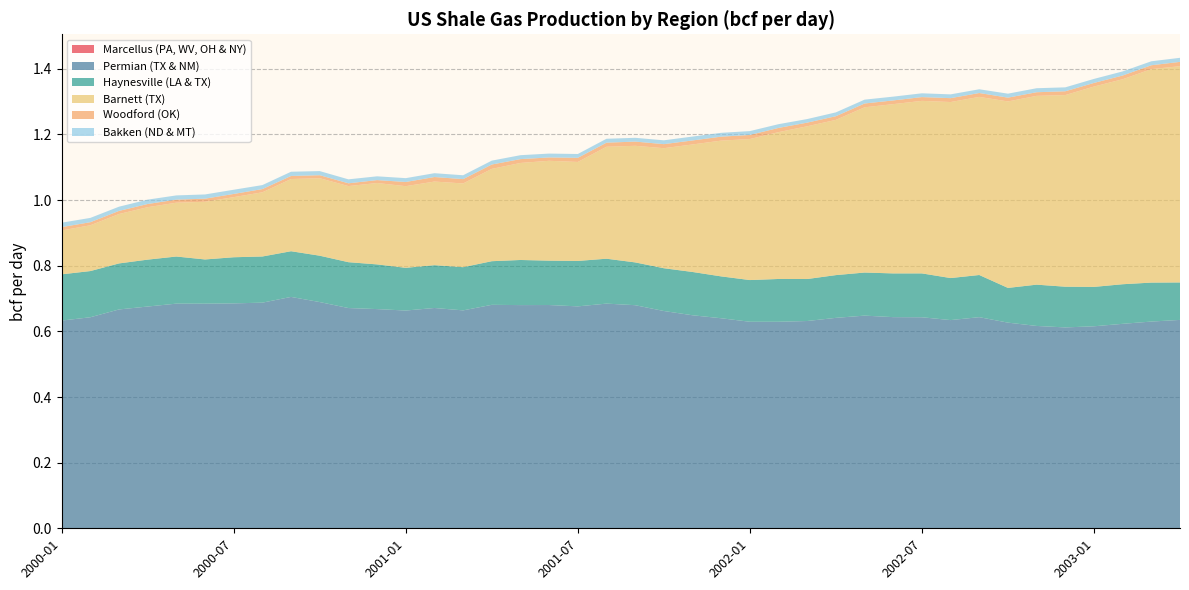

What is the average value of the Barnett (TX) series?

0.4